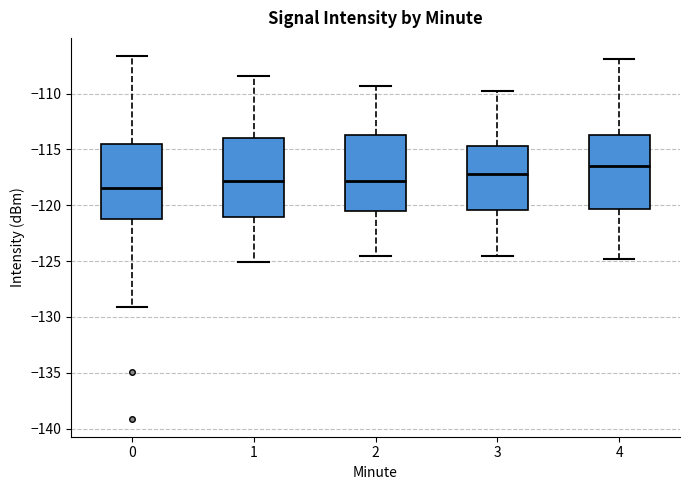

Which box's median line is the lowest?

0